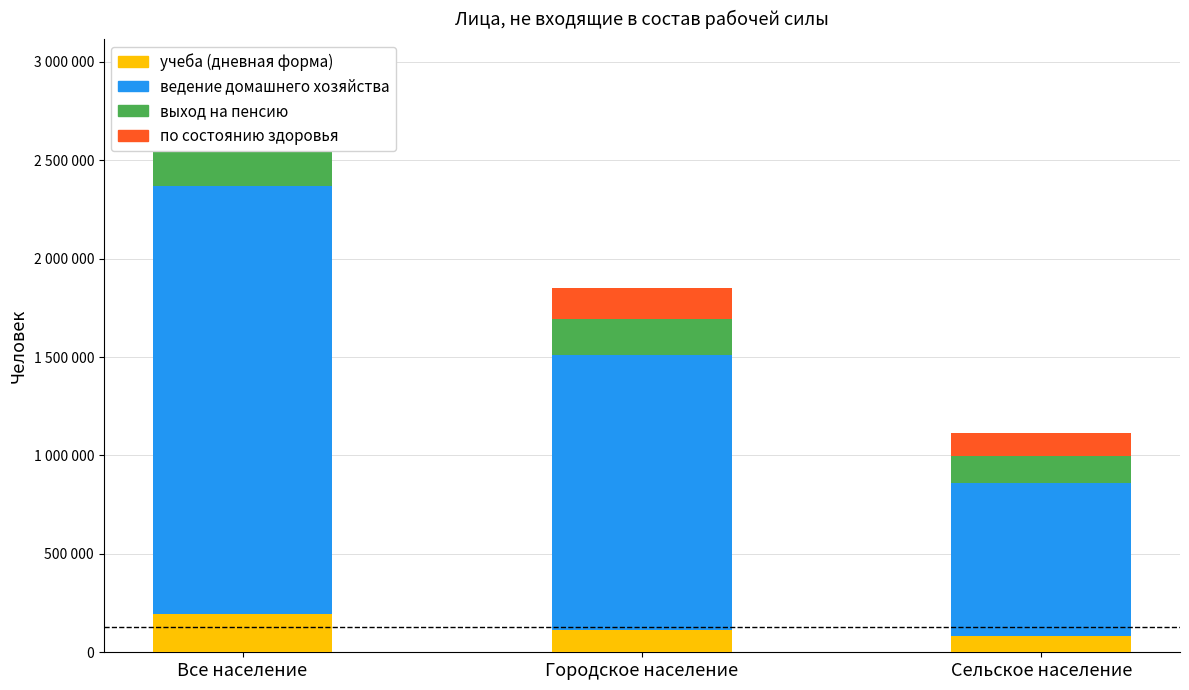

Rank the categories by выход на пенсию value from lowest to highest.

Сельское население, Городское население, Все население